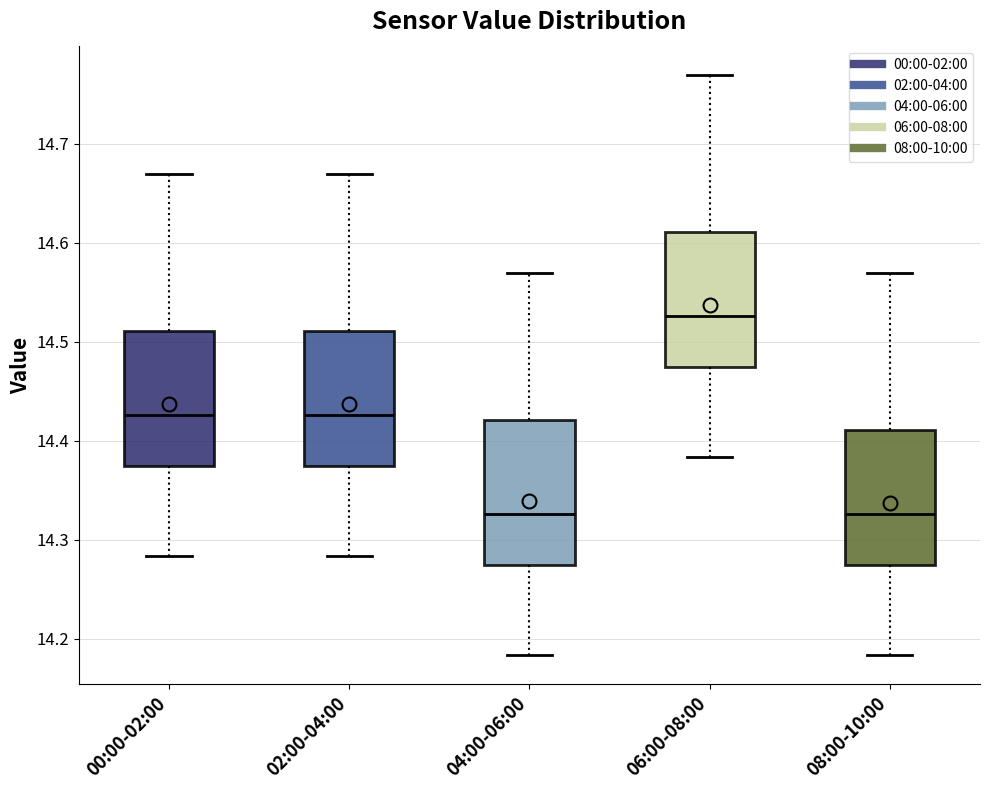

Reading left to right, transcribe this box plot: for each box, give where its median line is, the range the box spans, and where its two whiskers end, as read against the y-axis. The values are not printed on the chart, so give them approximately, as read against the axis.

00:00-02:00: median 14.43, box 14.37 to 14.51, whiskers 14.28 to 14.67
02:00-04:00: median 14.43, box 14.37 to 14.51, whiskers 14.28 to 14.67
04:00-06:00: median 14.33, box 14.27 to 14.42, whiskers 14.18 to 14.57
06:00-08:00: median 14.53, box 14.47 to 14.61, whiskers 14.38 to 14.77
08:00-10:00: median 14.33, box 14.27 to 14.41, whiskers 14.18 to 14.57